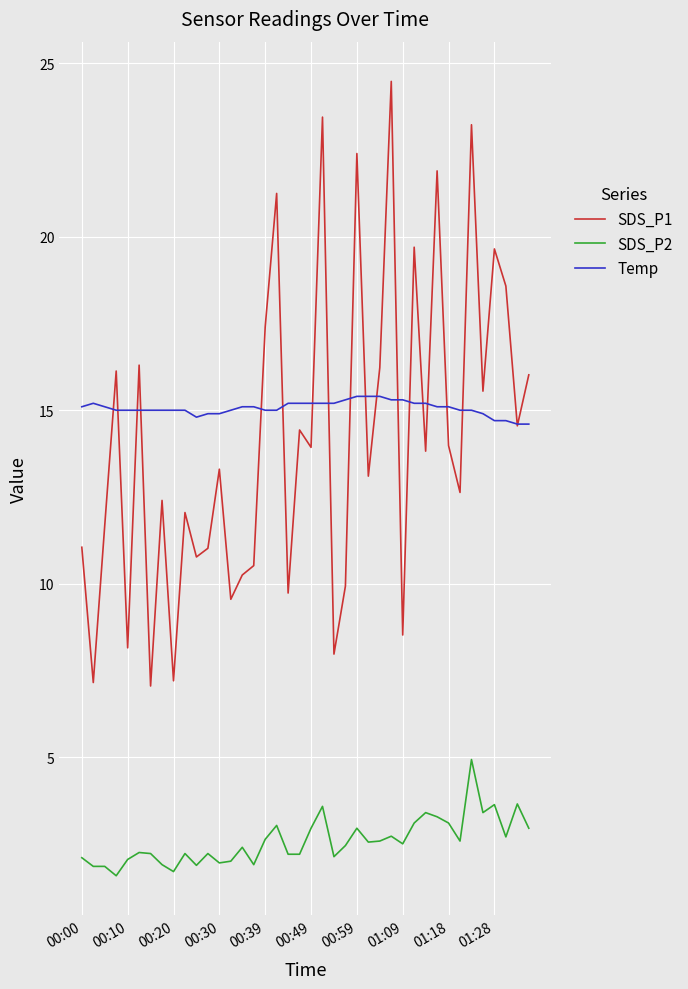

What is the sum of all Temp values?

602.4